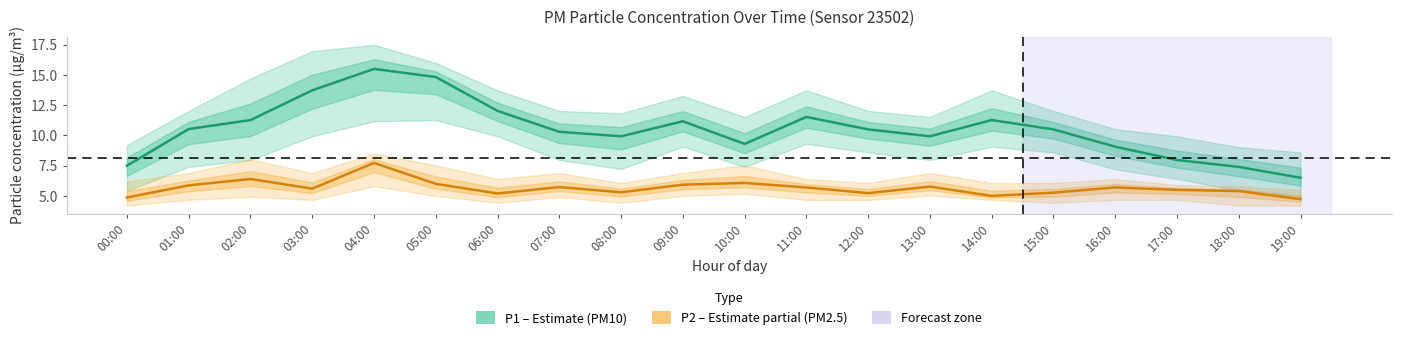

At which category is the sum across all series the highest?

04:00